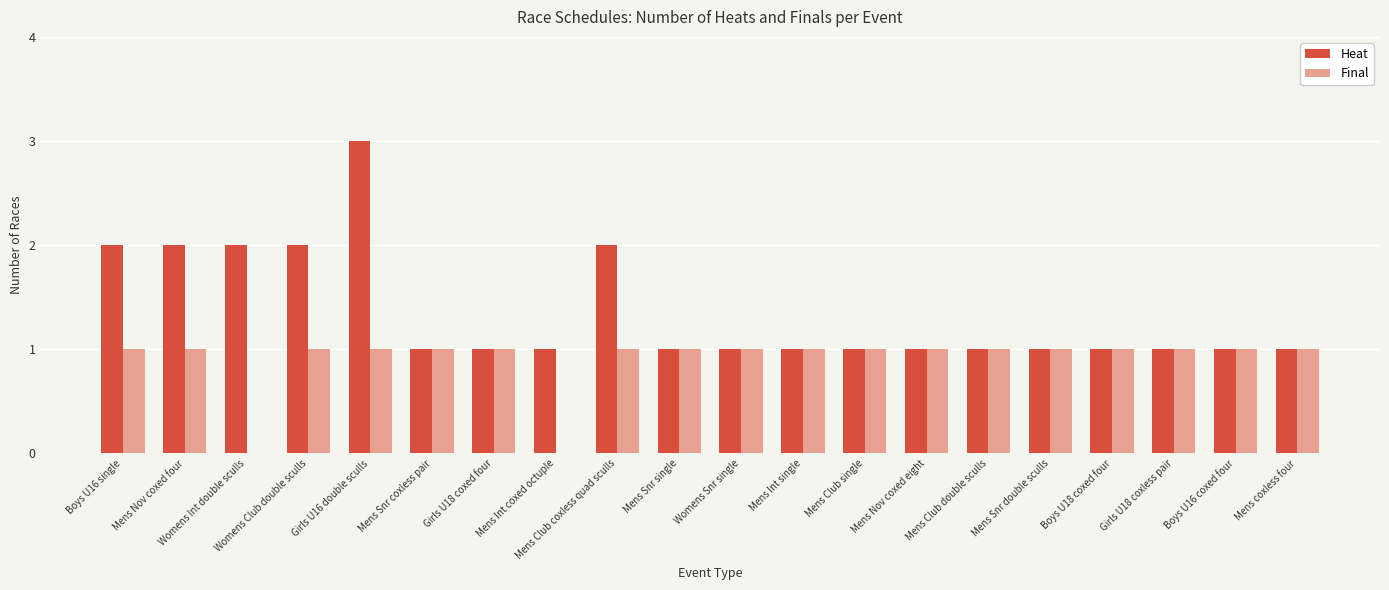

The Heat series shows 2 at Boys U18 coxed four. True or false?

False